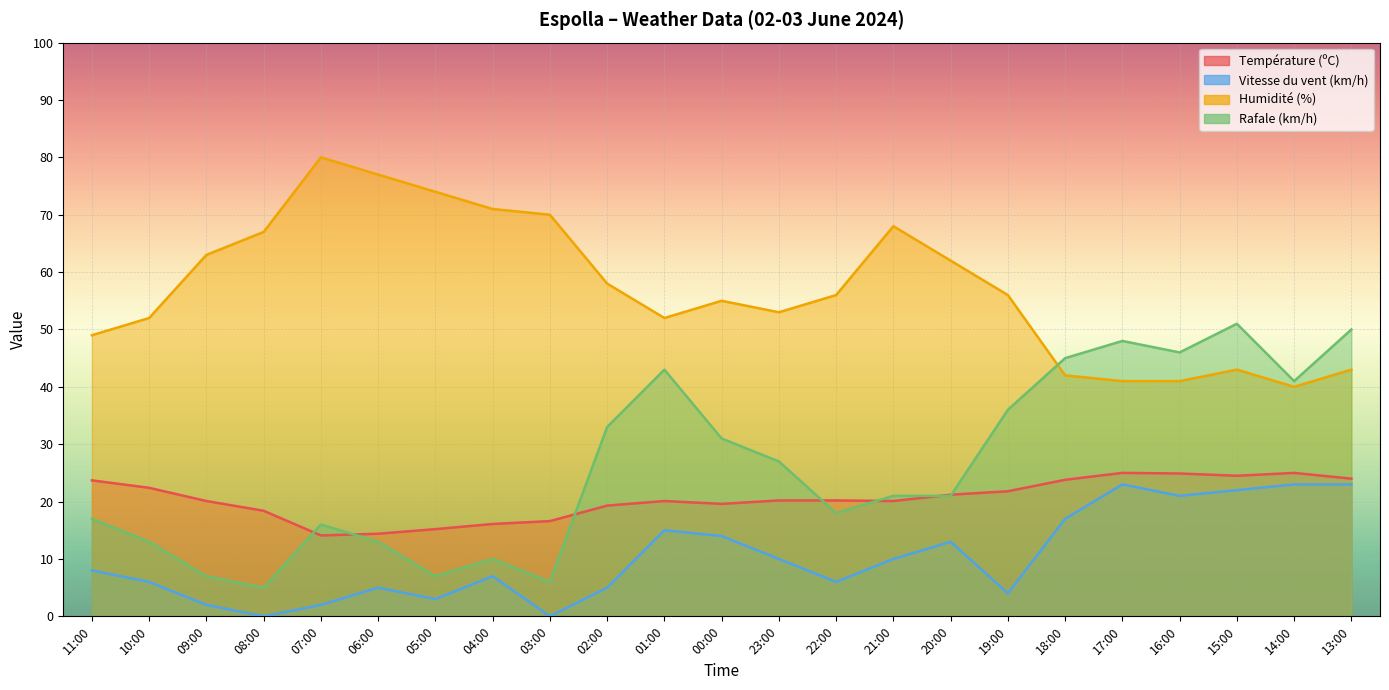

Rank the series at 15:00 from highest to lowest value.

Rafale (km/h), Humidité (%), Température (ºC), Vitesse du vent (km/h)